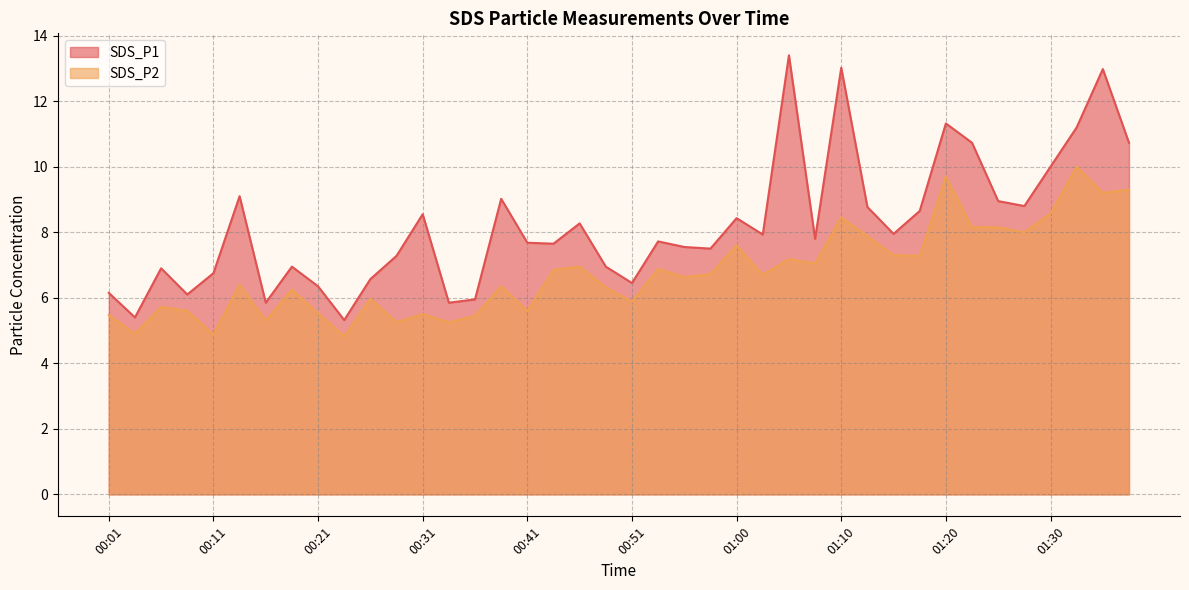

True or false: SDS_P1 and SDS_P2 cross at least once.

False